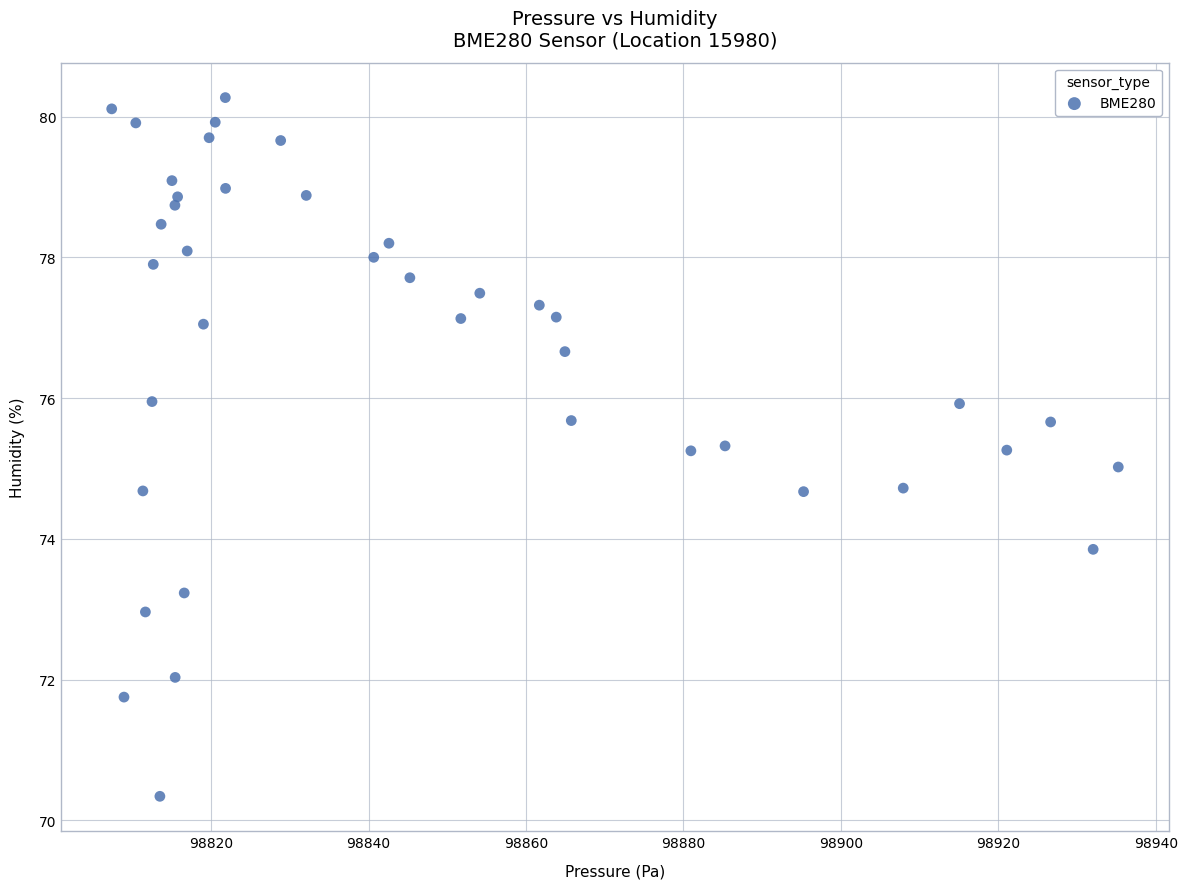

What is the range of Y values (max minus min)?

9.9